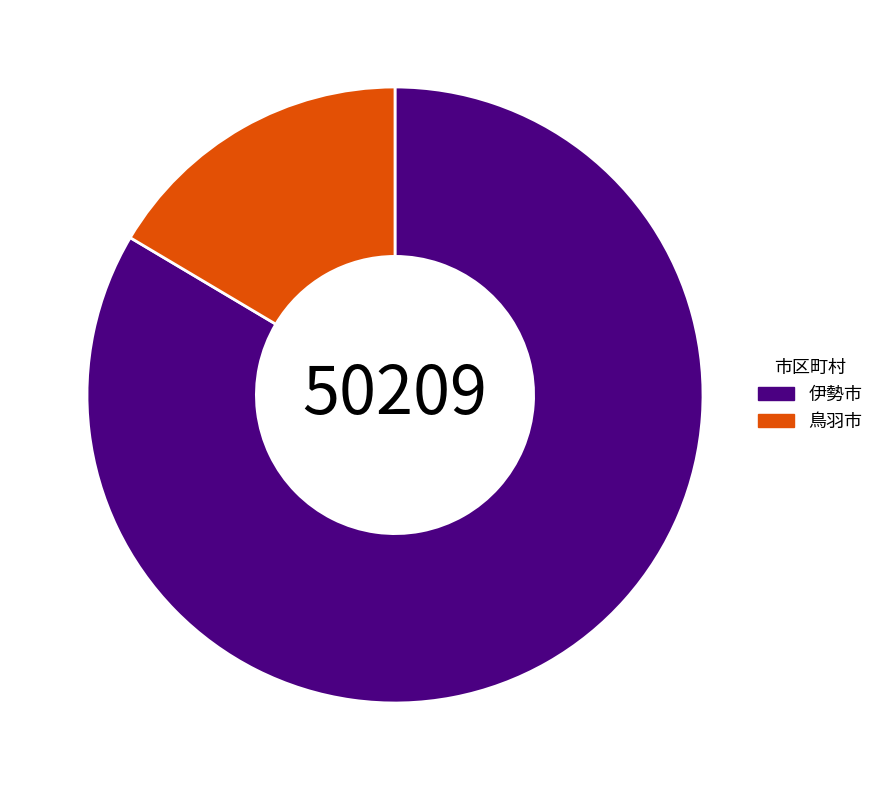

What is the smallest slice in the pie chart?

鳥羽市